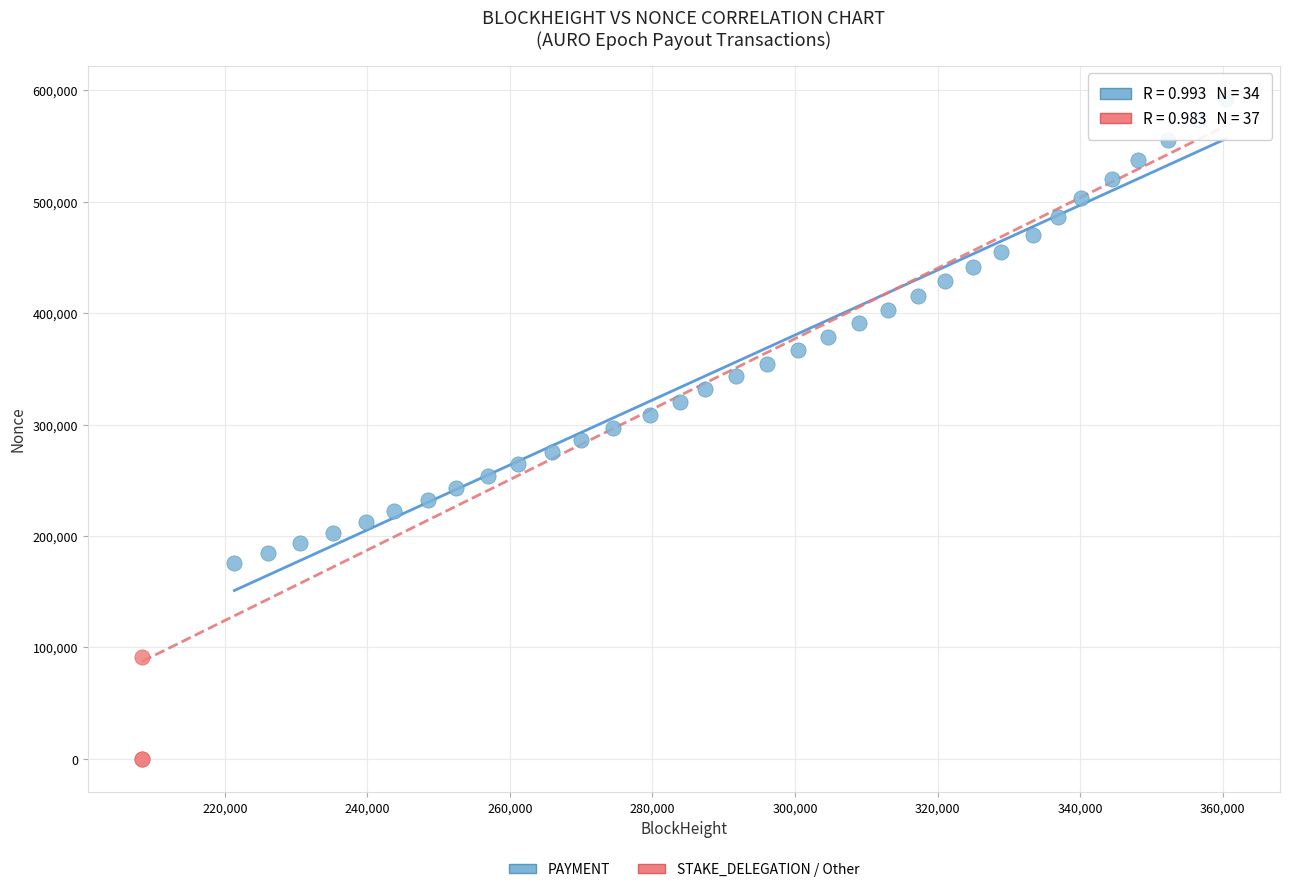

What are all the series names shown in the legend?

PAYMENT, STAKE_DELEGATION / Other